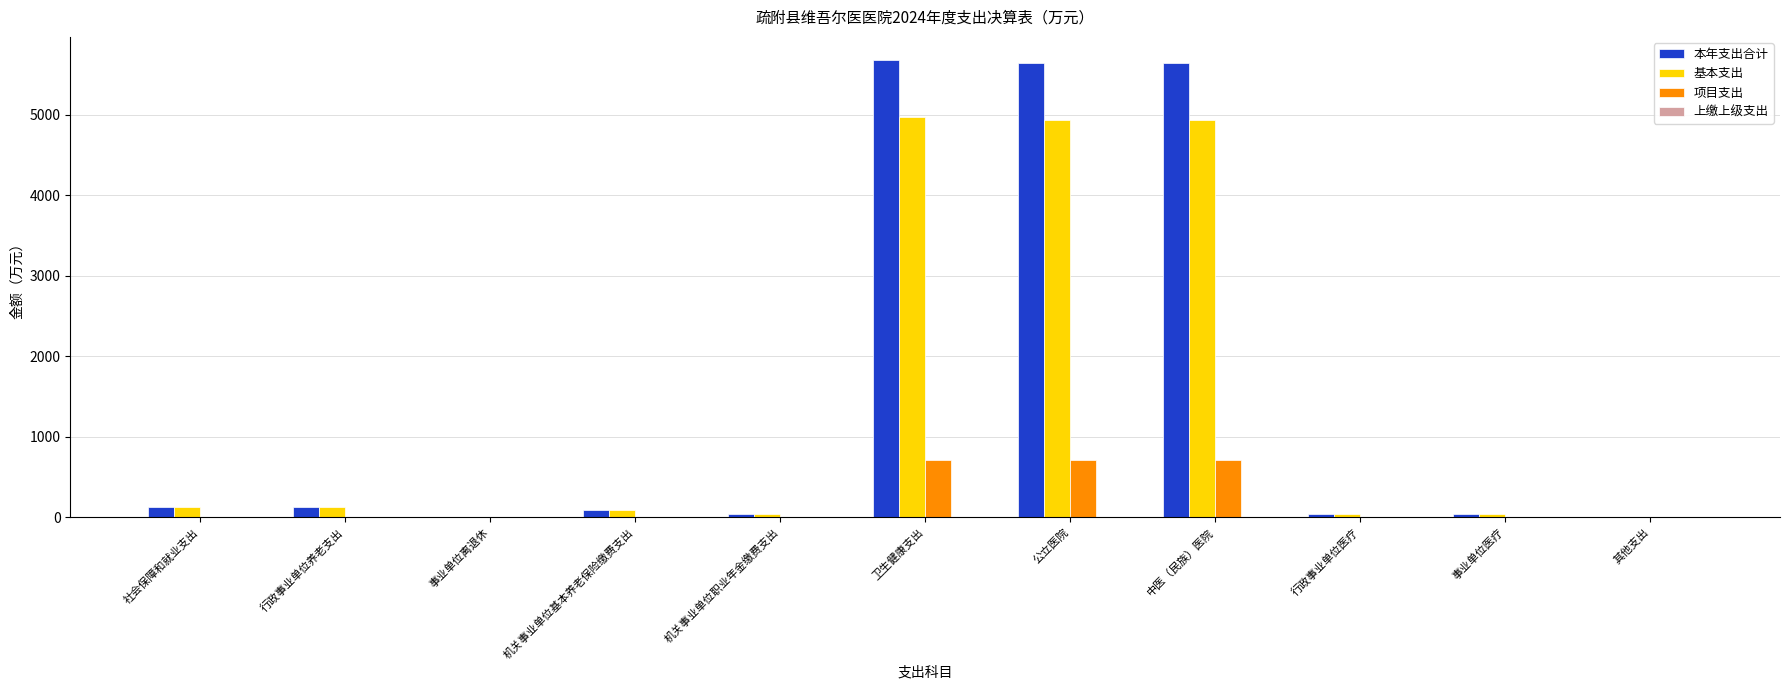

What is the sum of all 本年支出合计 values?

17453.2